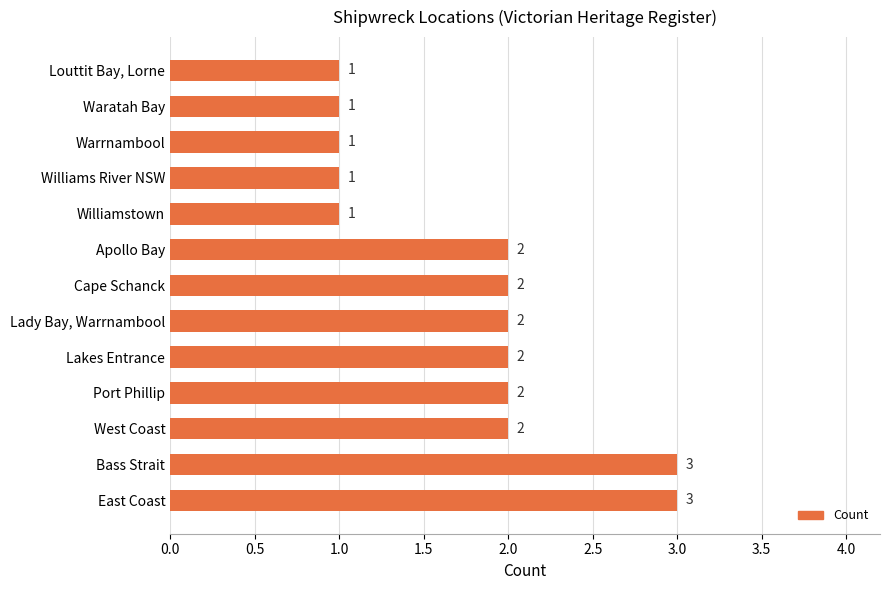

How many categories are shown in the chart?

13